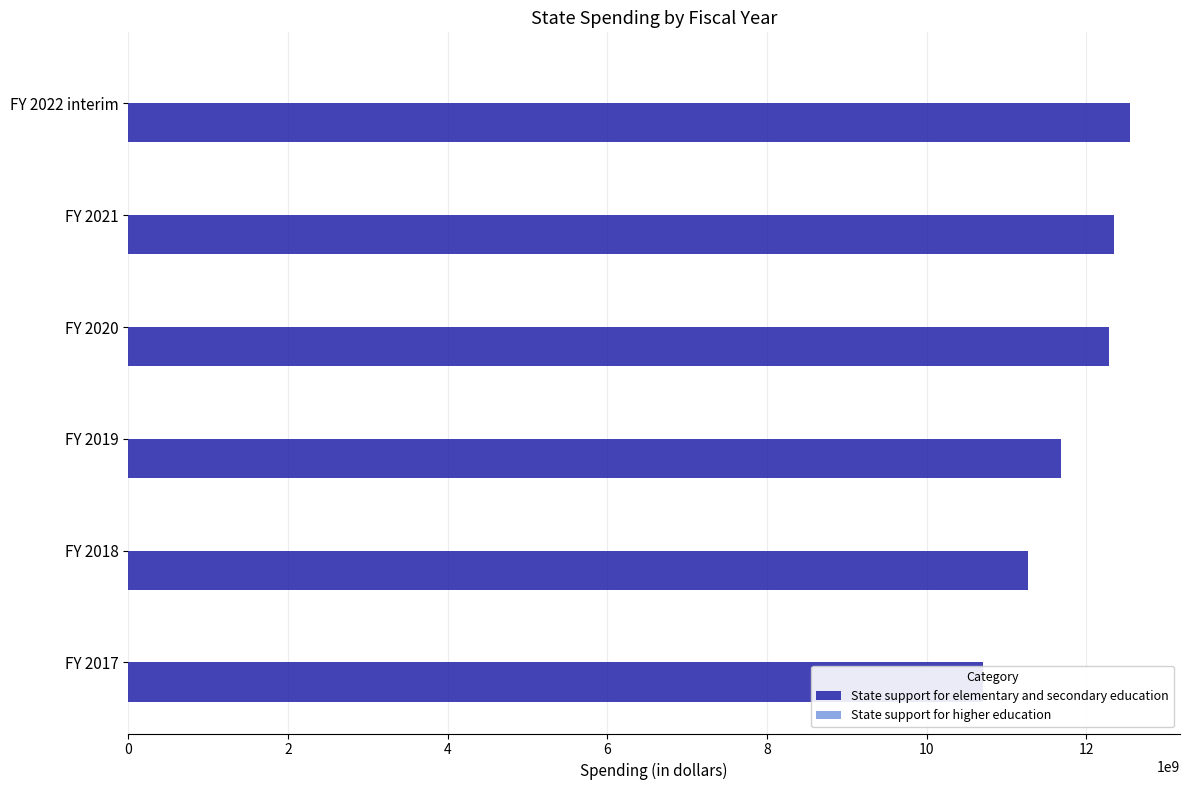

Is it true that State support for higher education equals 0.5 at 8?

False